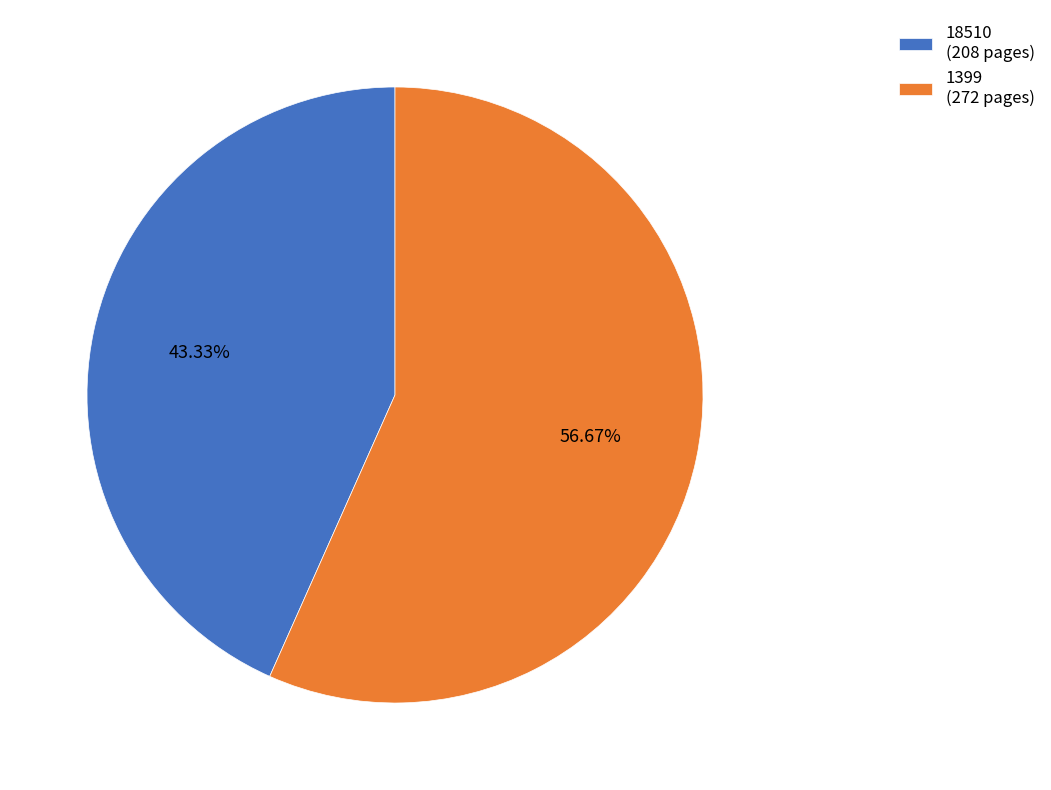

Is it true that 18510 is 43% of the pie?

True